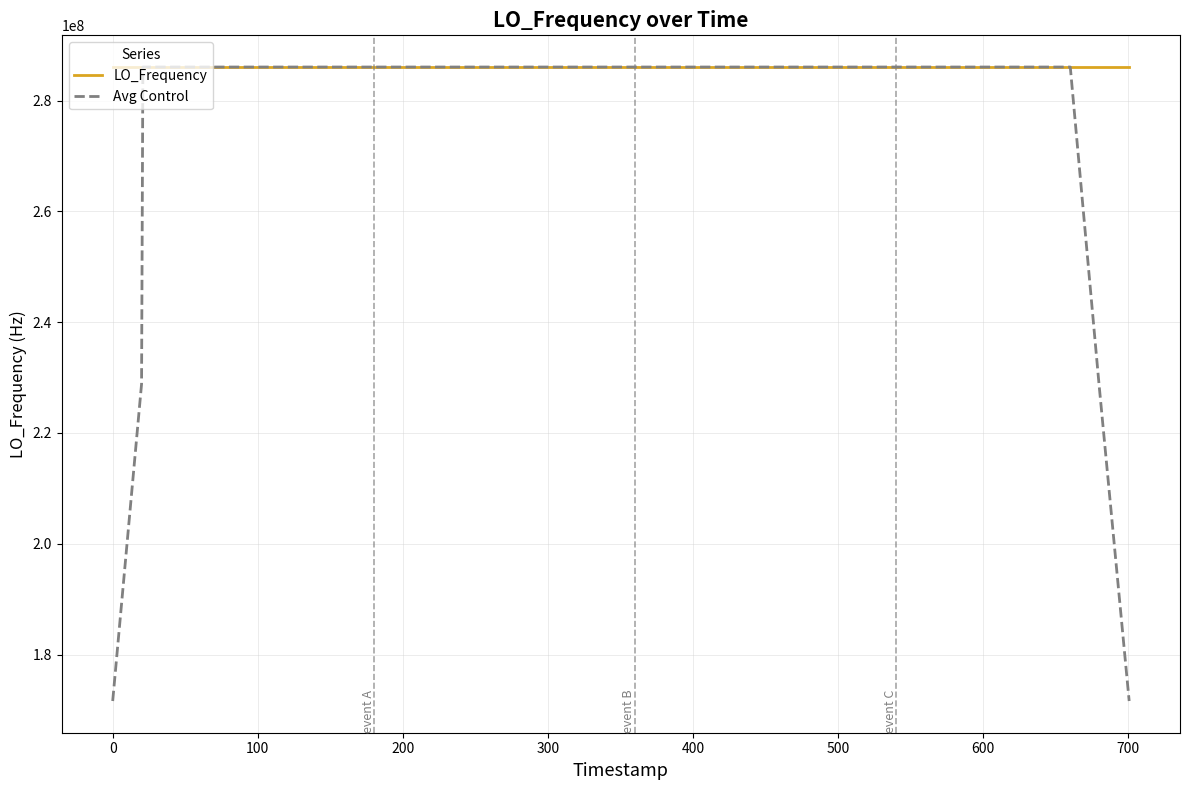

Which series has the largest range (max minus min)?

Avg Control